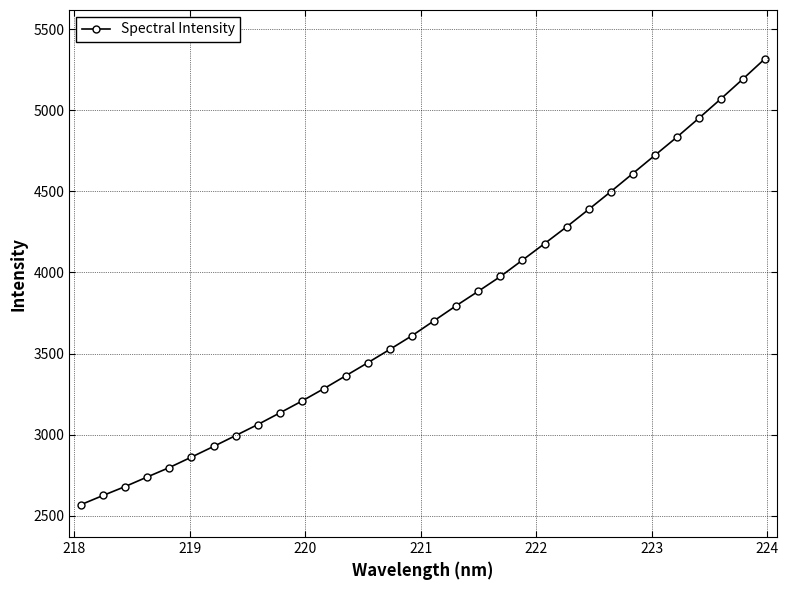

What is the sum of all values?

120309.1